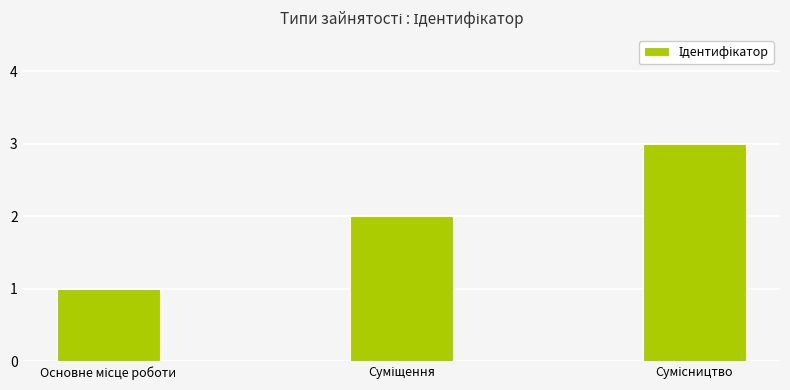

What is the sum of all values?

6